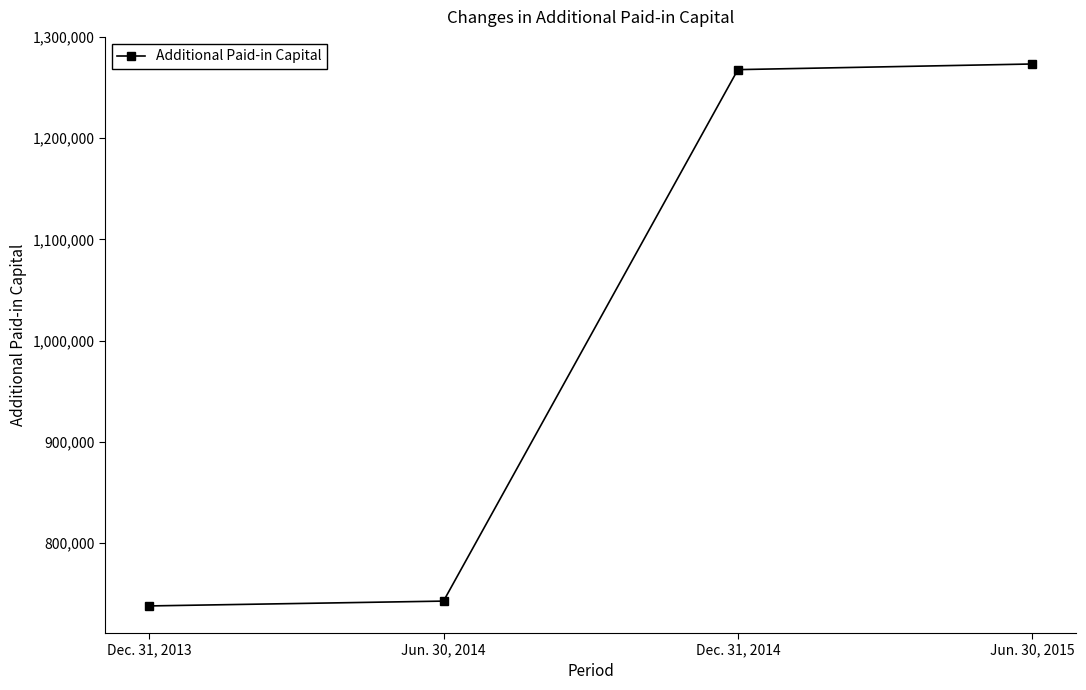

Rank the categories by value from lowest to highest.

Dec. 31, 2013, Jun. 30, 2014, Dec. 31, 2014, Jun. 30, 2015